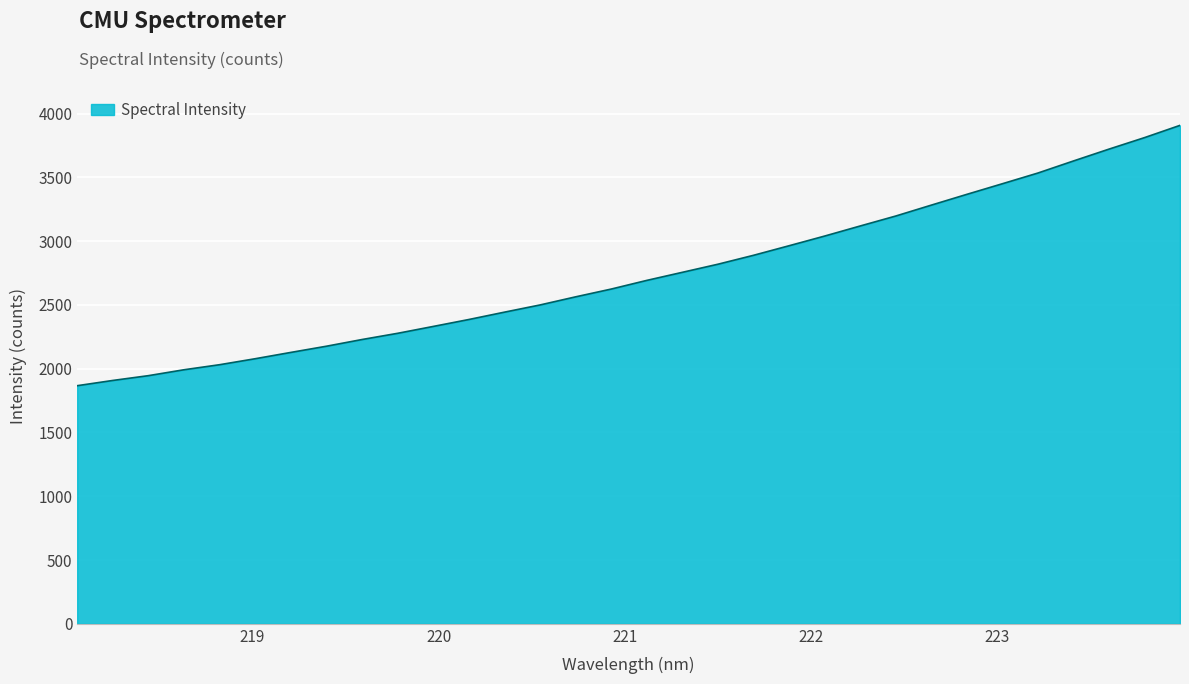

What is the smallest value displayed?

1866.5